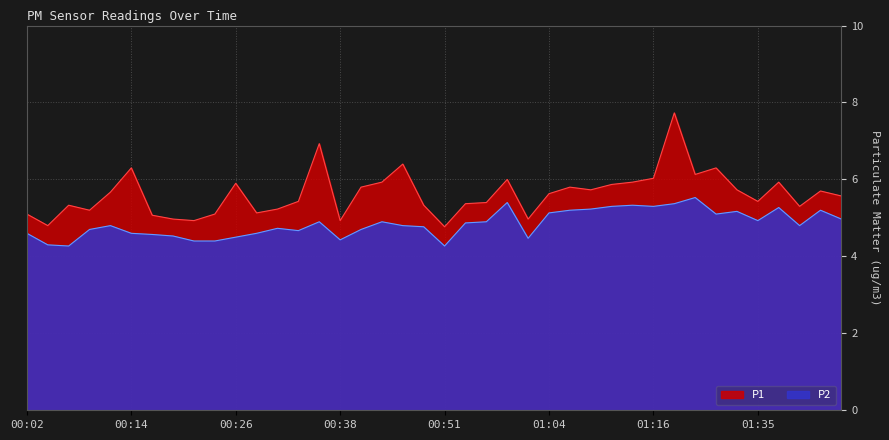

At which label does P1 reach its minimum?

00:51